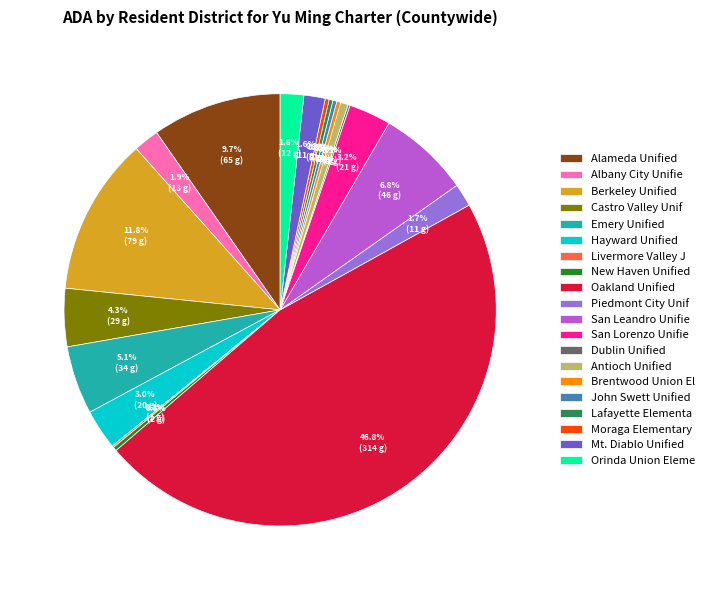

To the nearest percent, what is the difference between the largest and smallest slice percentages?

47%